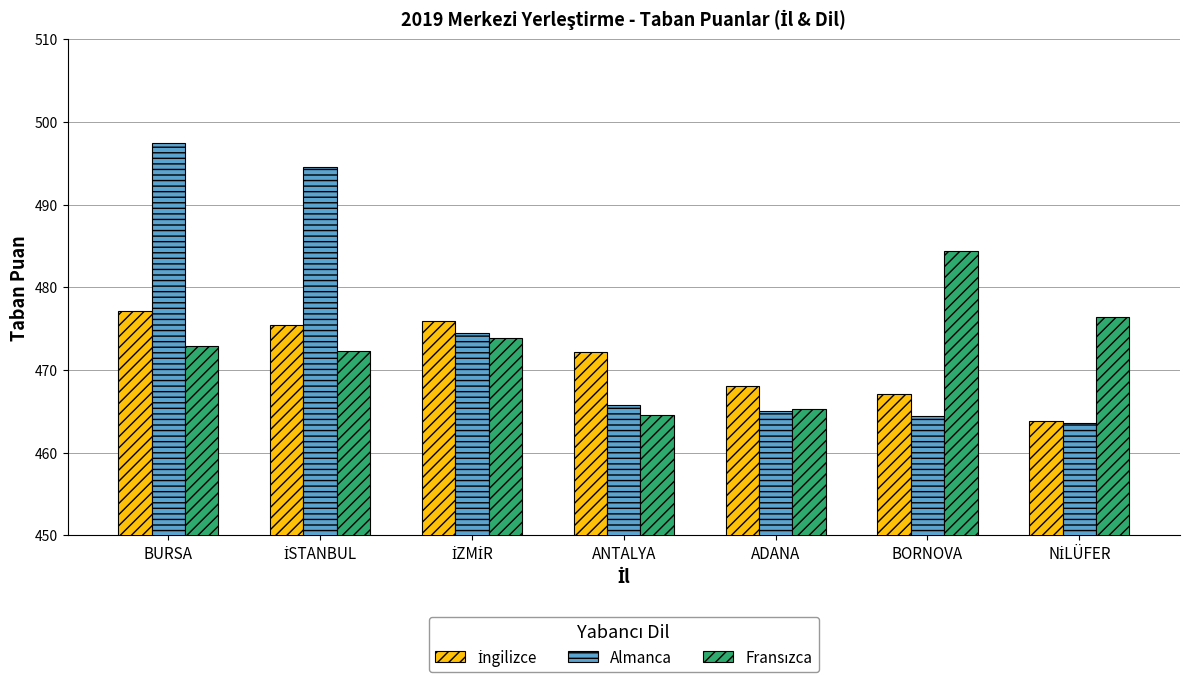

What is the spread (max minus min) of values at BURSA?

24.6